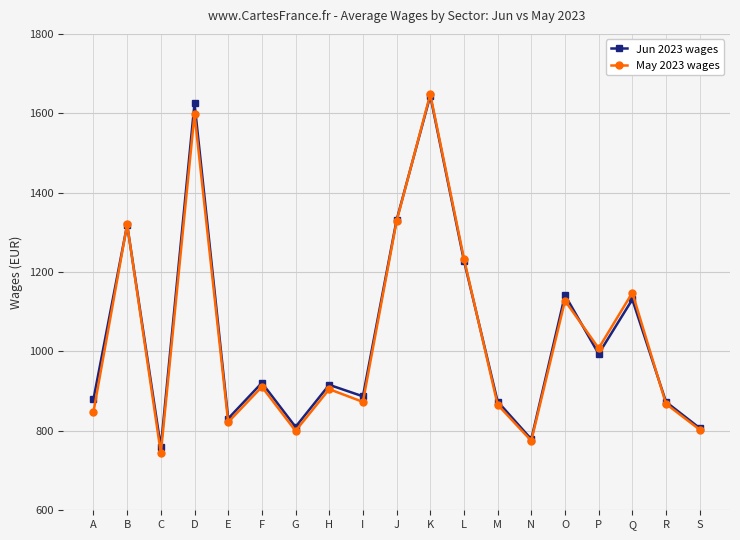

What is the value of the Jun 2023 wages point at the 8th from the left?

916